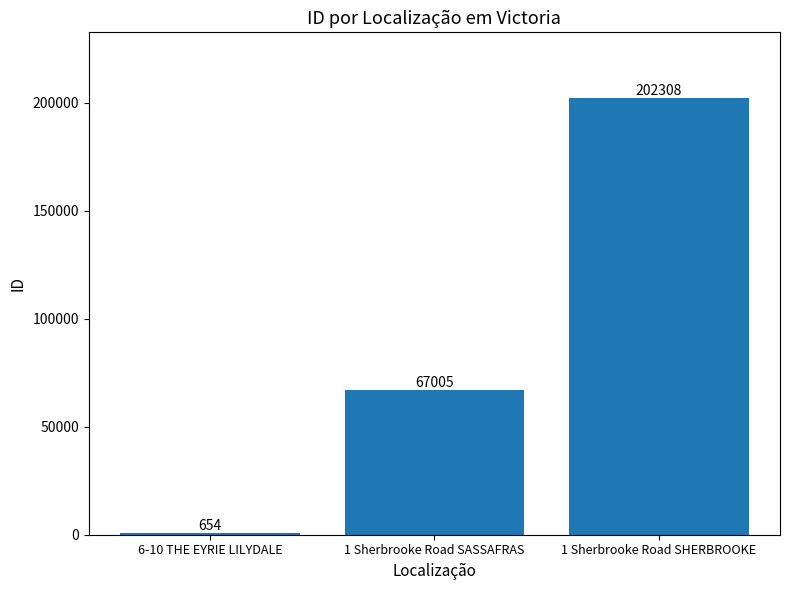

What is the average value?

89989